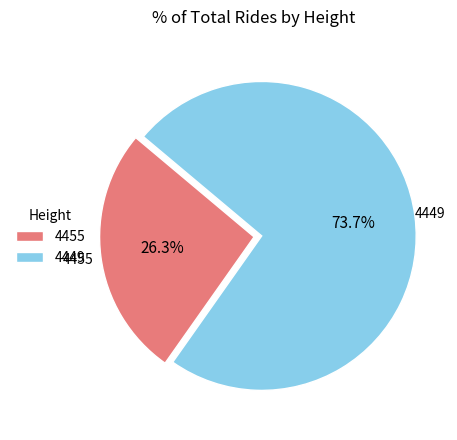

Between 4449 and 4455, which is larger?

4449